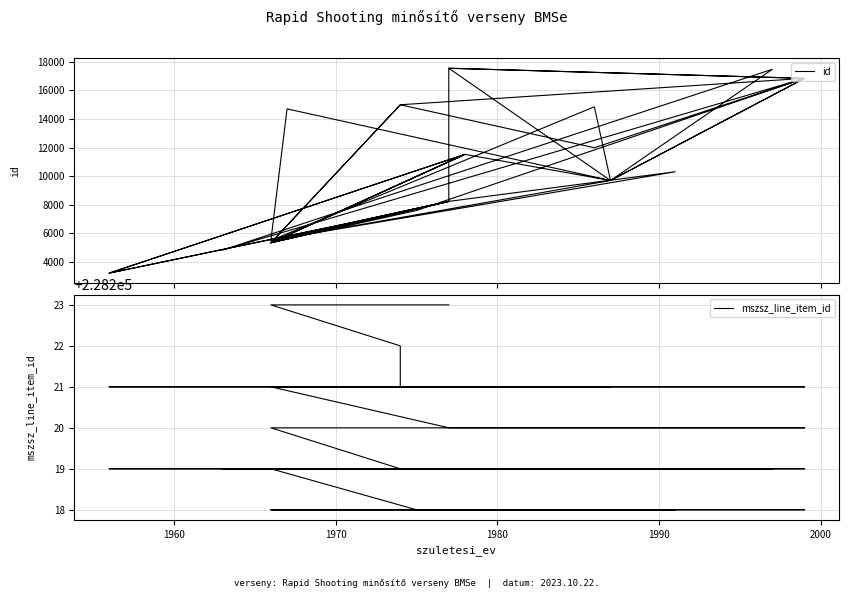

How many series are shown in this chart?

2